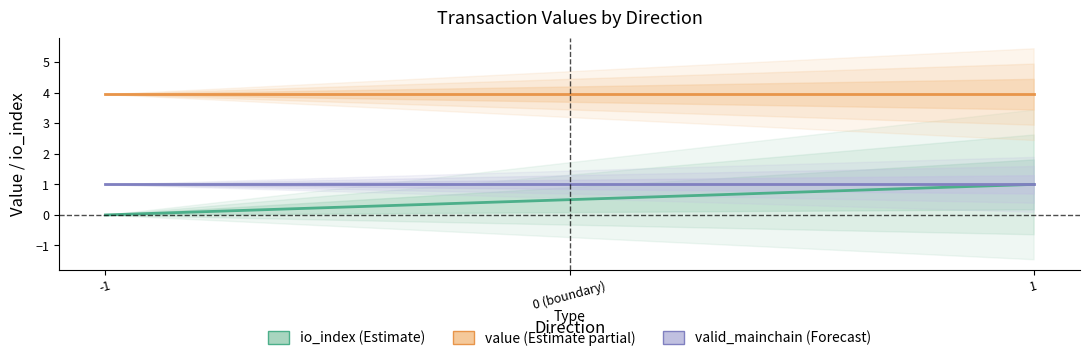

True or false: value and valid_mainchain cross at least once.

False